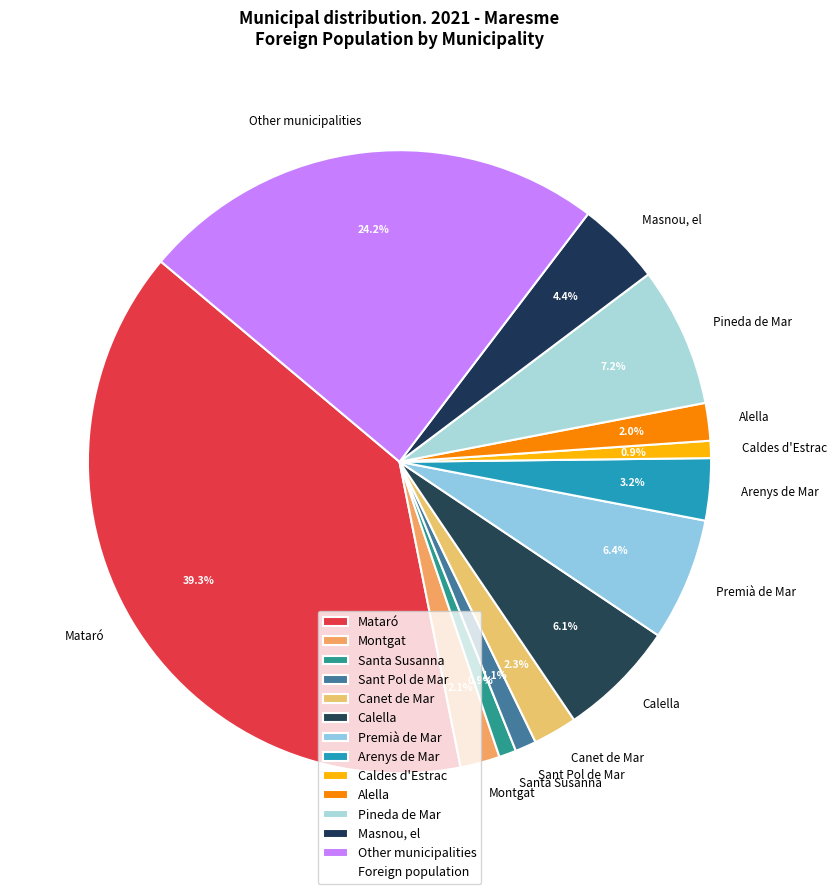

To the nearest percent, what is the average slice percentage?

8%